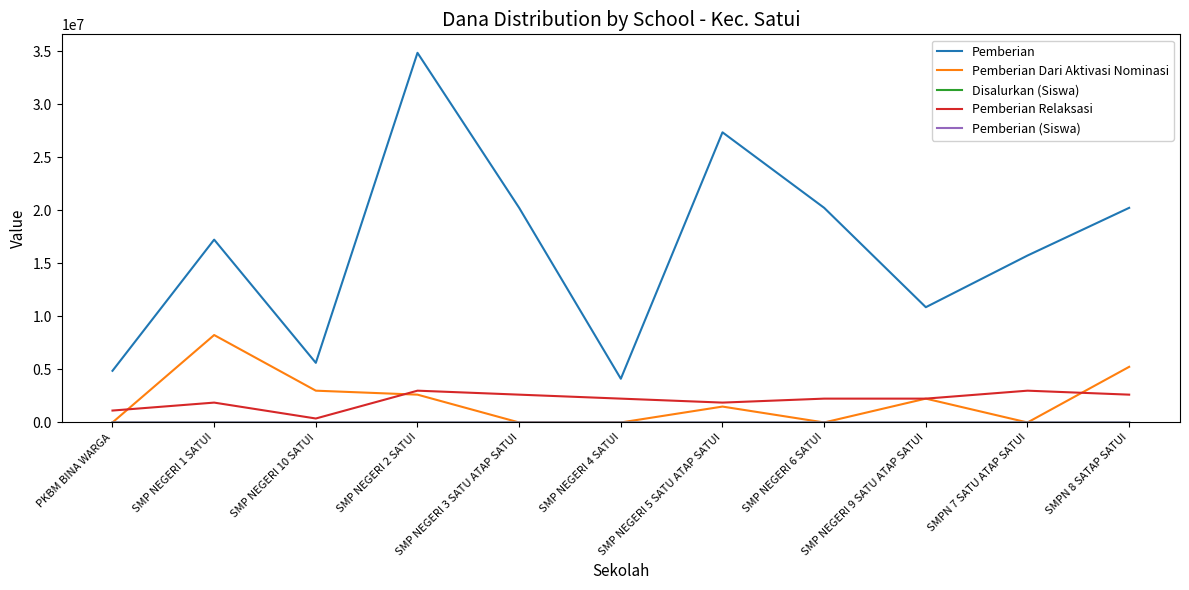

Does the chart have visible grid lines?

No